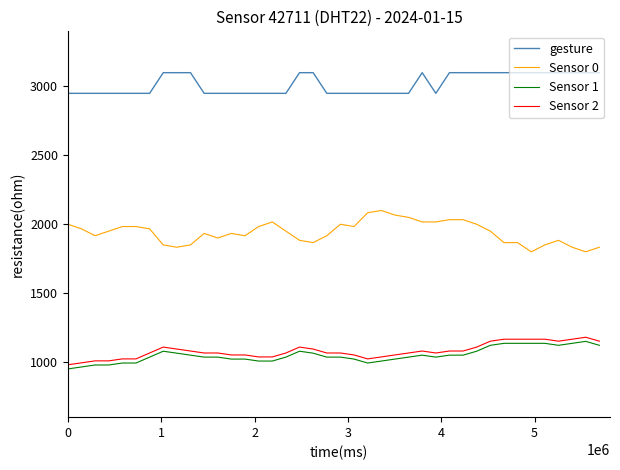

What is the lowest value of the Sensor 0 series?

1800.0